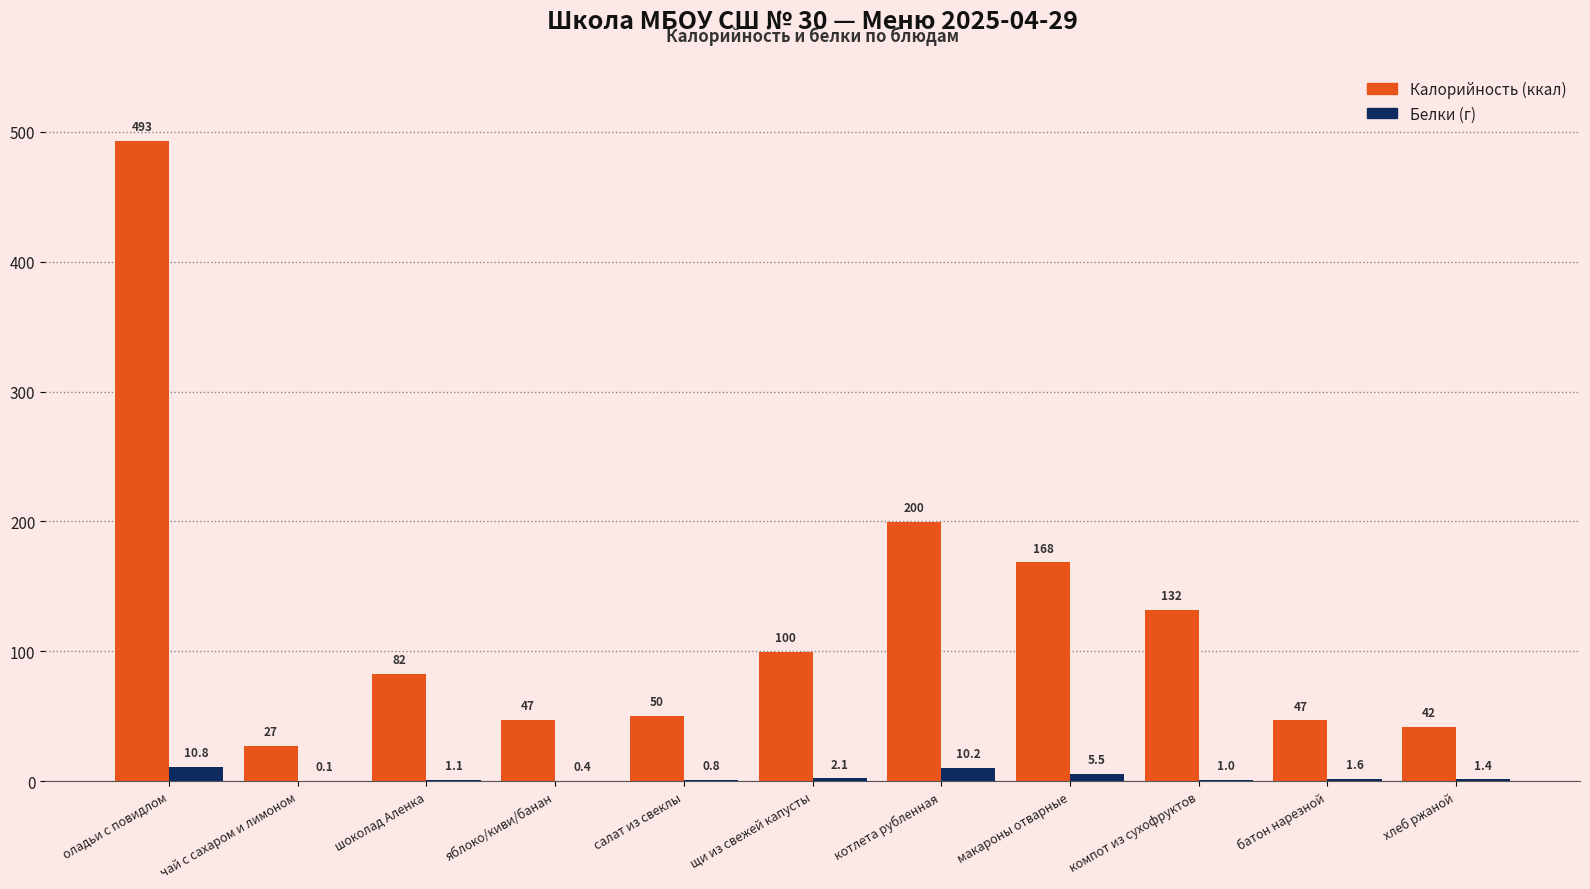

How many groups of bars are there?

11